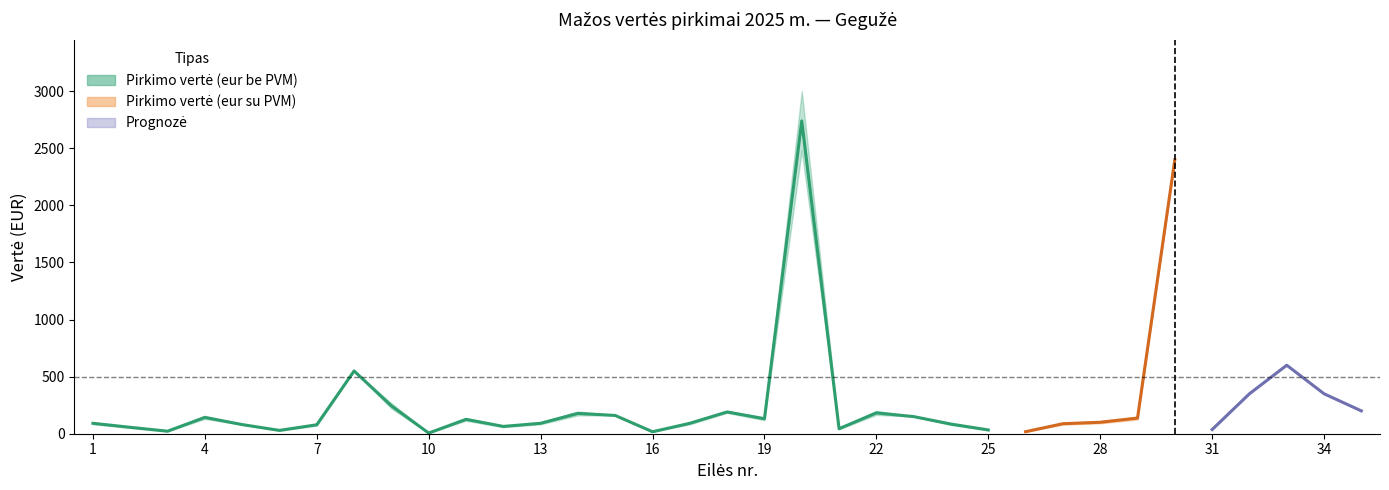

How many categories are shown in the chart?

35